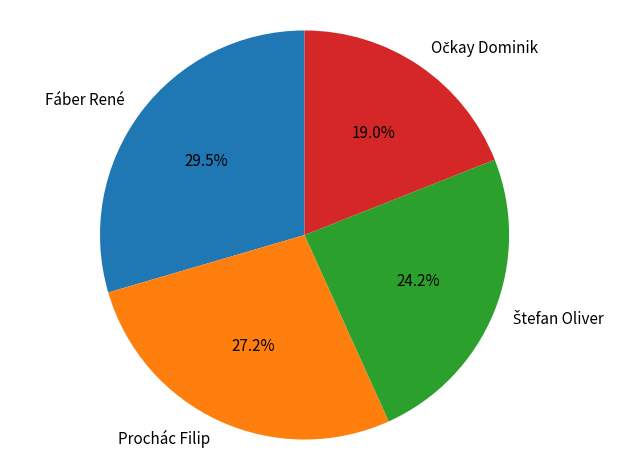

Is it true that Fáber René is 24% of the pie?

False